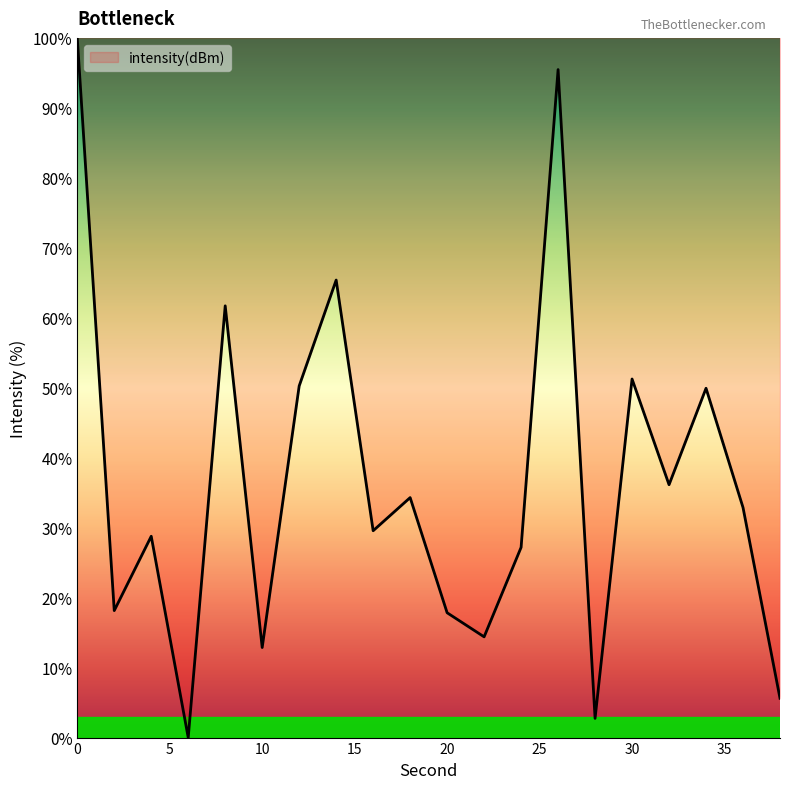

What is the greatest value displayed?

100.0